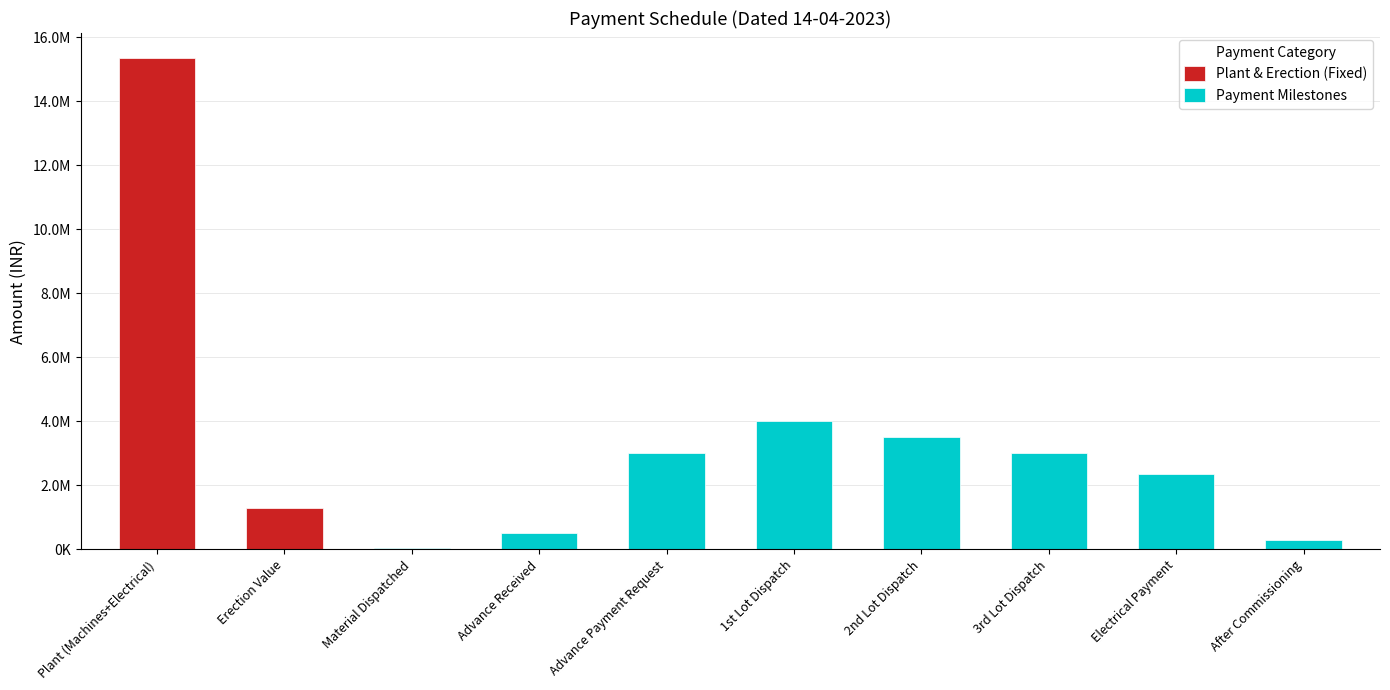

What value does the data have at Material Dispatched?

36239